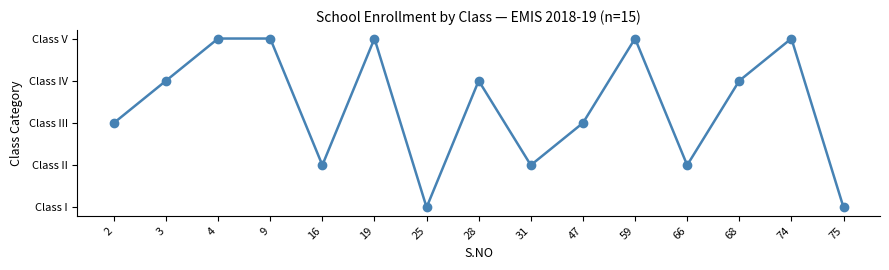

Does the chart have visible grid lines?

No